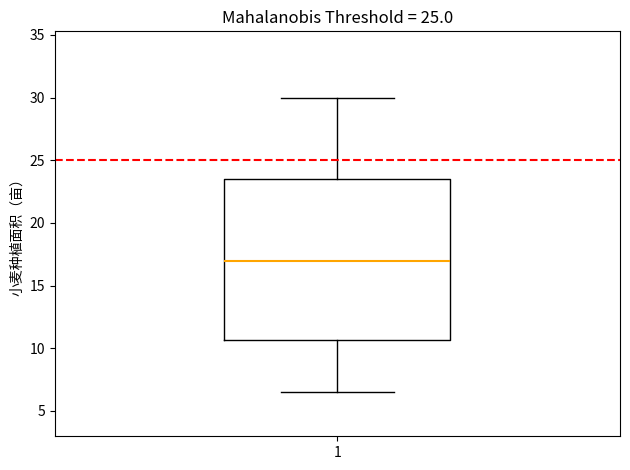

Where does the upper whisker of the box at x = 1 end on the y-axis? The values are not printed on the chart, so give them approximately, as read against the axis.

30.0